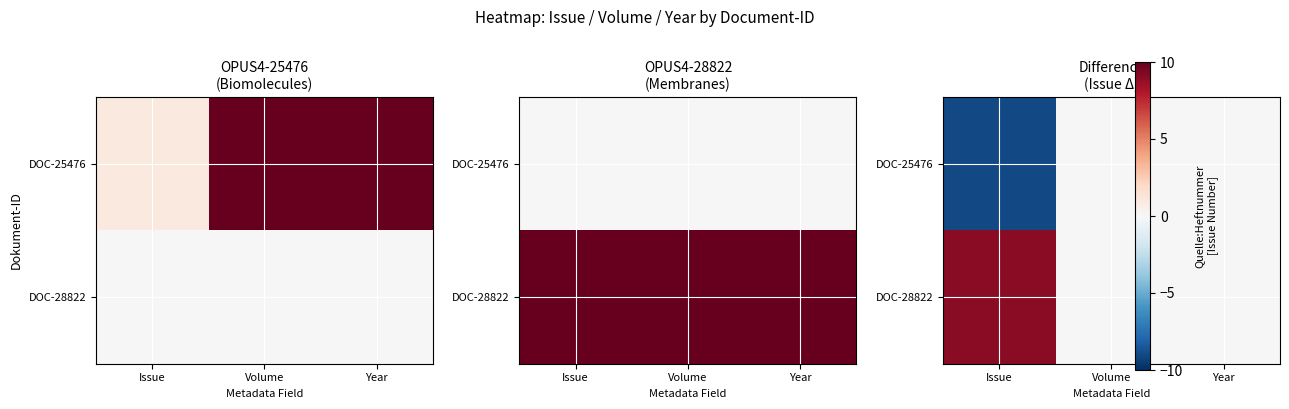

Which category has the highest value across all series?

Issue